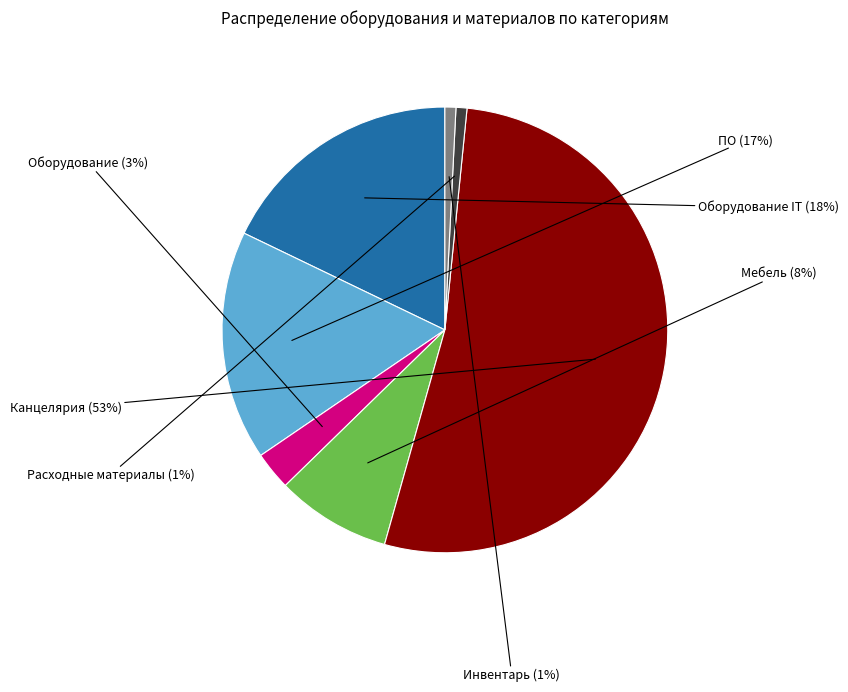

Which category has the biggest portion of the pie?

Канцелярия